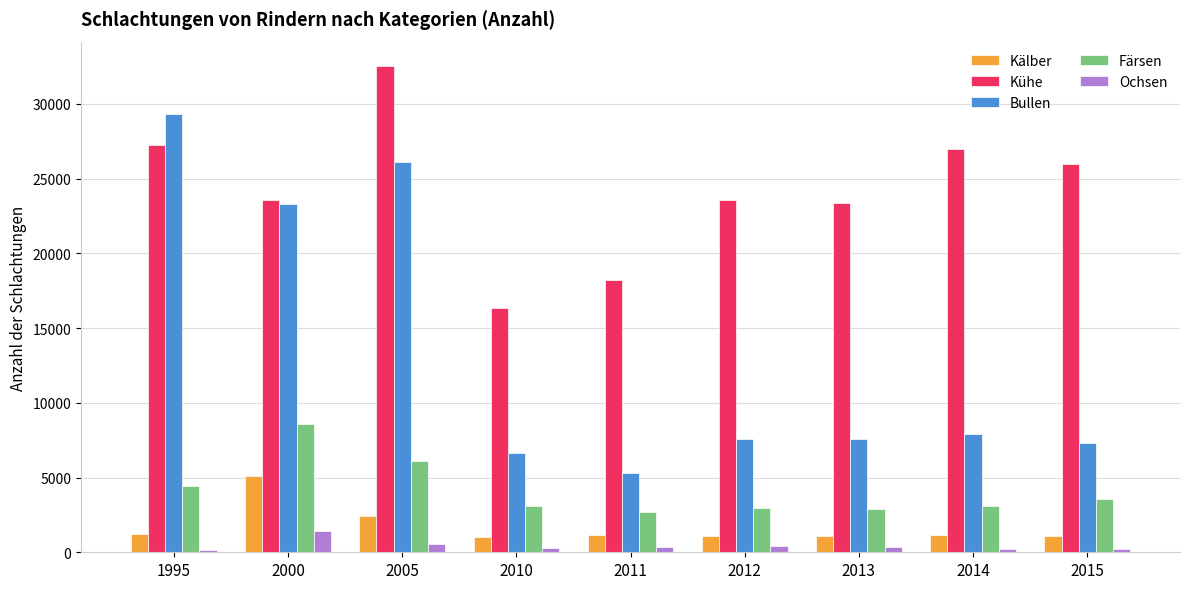

Which category has the highest value in the Kälber series?

2000